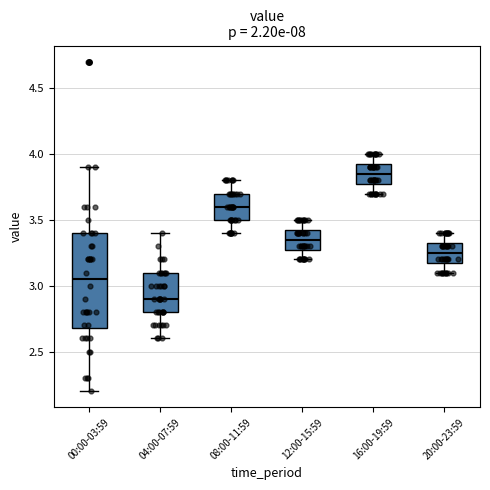

Reading left to right, transcribe this box plot: for each box, give where its median line is, the range the box spans, and where its two whiskers end, as read against the y-axis. The values are not printed on the chart, so give them approximately, as read against the axis.

00:00-03:59: median 3.05, box 2.70 to 3.40, whiskers 2.20 to 3.90
04:00-07:59: median 2.90, box 2.80 to 3.10, whiskers 2.60 to 3.40
08:00-11:59: median 3.60, box 3.50 to 3.70, whiskers 3.40 to 3.80
12:00-15:59: median 3.35, box 3.30 to 3.45, whiskers 3.20 to 3.50
16:00-19:59: median 3.85, box 3.80 to 3.95, whiskers 3.70 to 4.00
20:00-23:59: median 3.25, box 3.20 to 3.35, whiskers 3.10 to 3.40